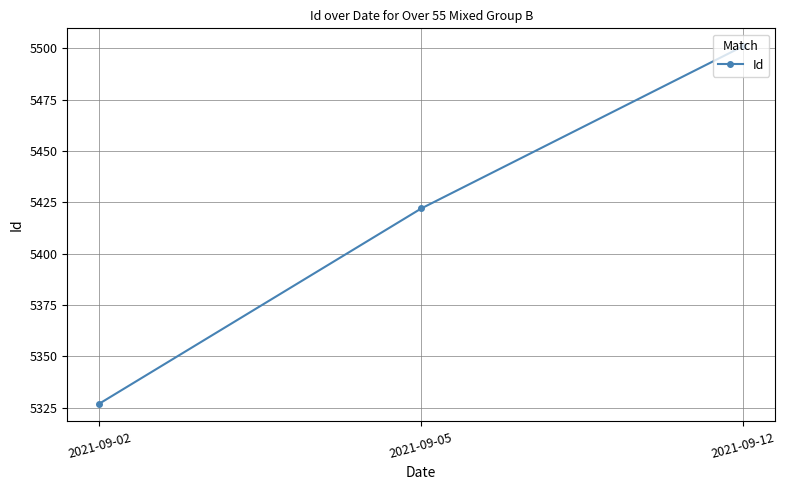

Reading left to right, what are all the values shown in this chart?

5327	5422	5501